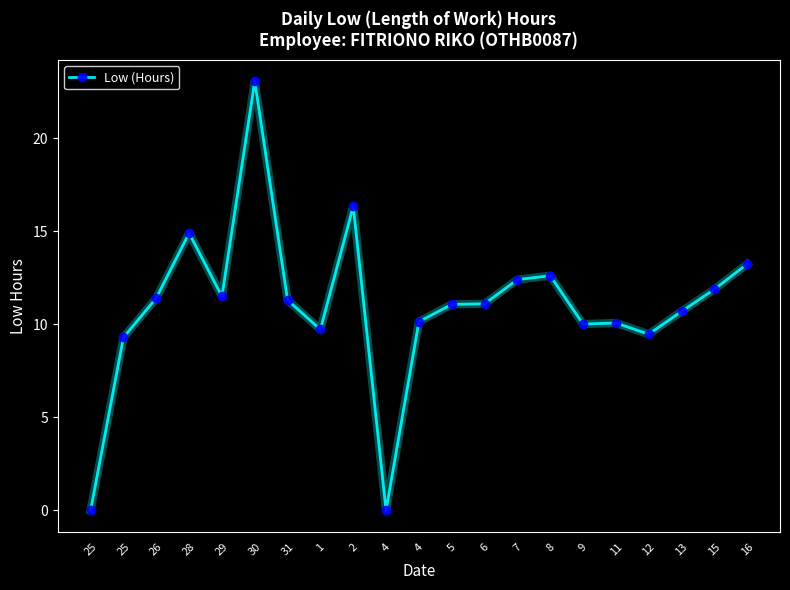

Does the chart have visible grid lines?

No